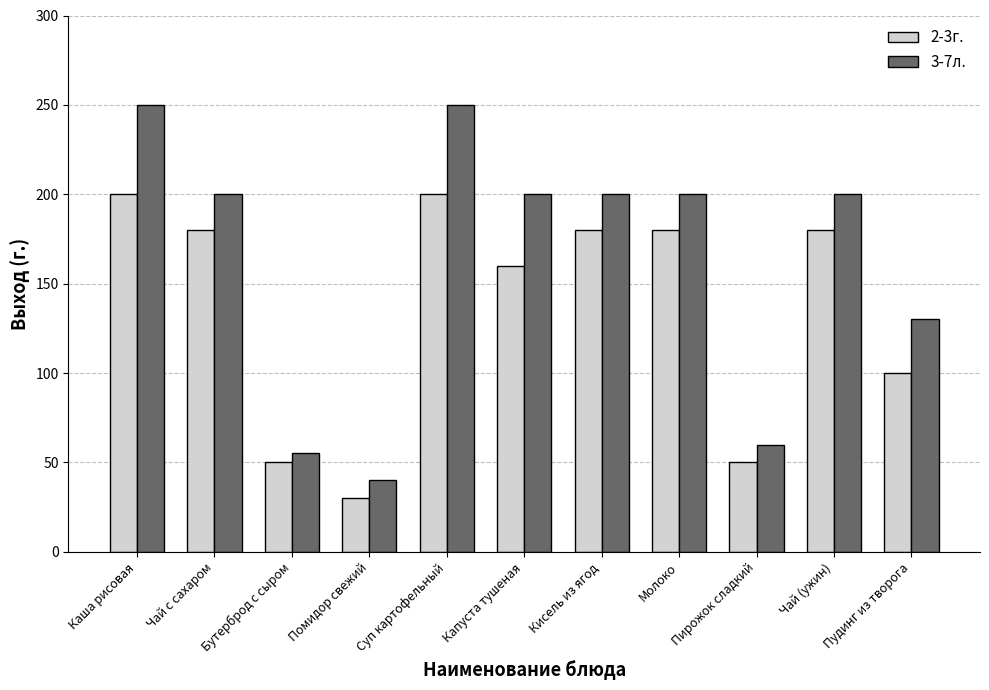

Reading right to left, extract all data points from this chart.

2-3г.: 100	180	50	180	180	160	200	30	50	180	200
3-7л.: 130	200	60	200	200	200	250	40	55	200	250